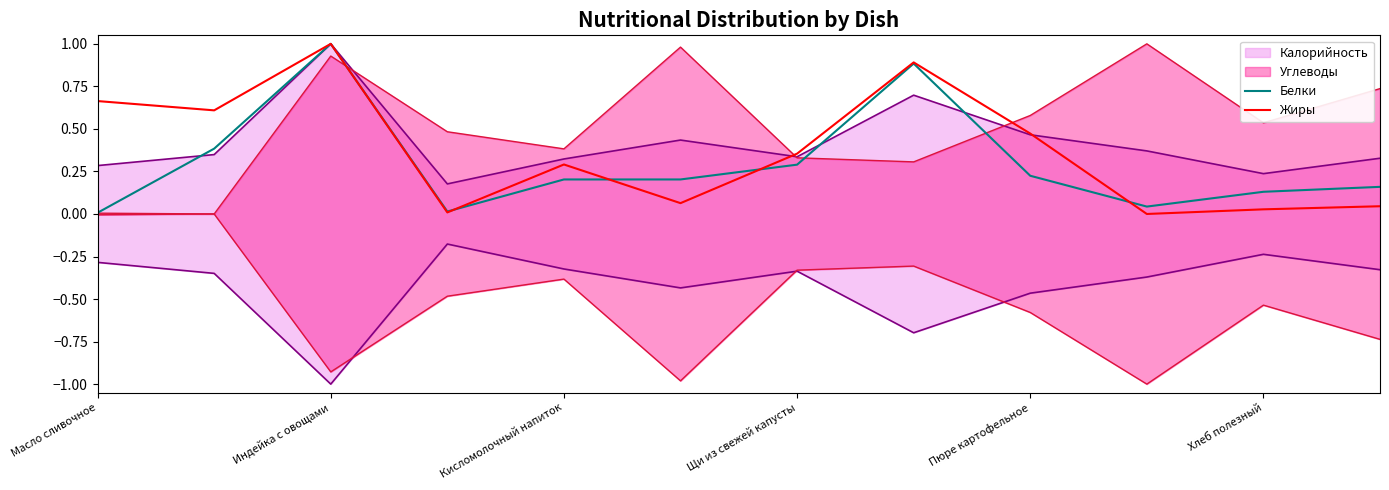

The Жиры series shows 1.0 at Индейка с овощами. True or false?

True